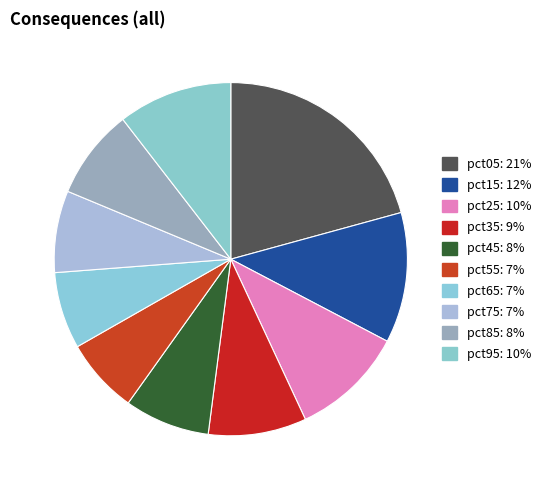

Which slice is the largest?

pct05